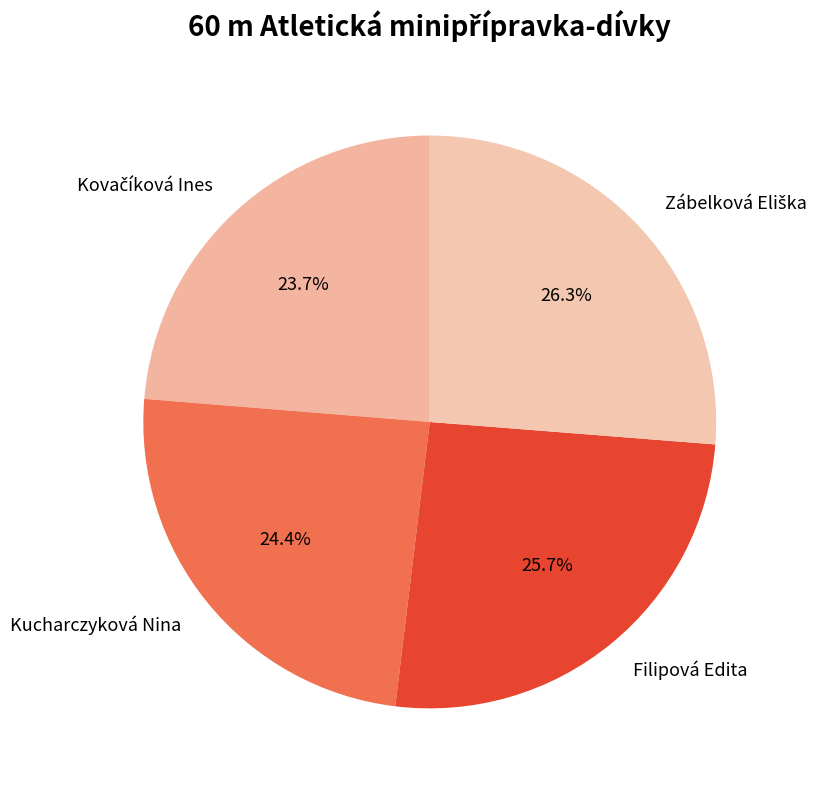

To the nearest percent, what is the average slice percentage?

25%